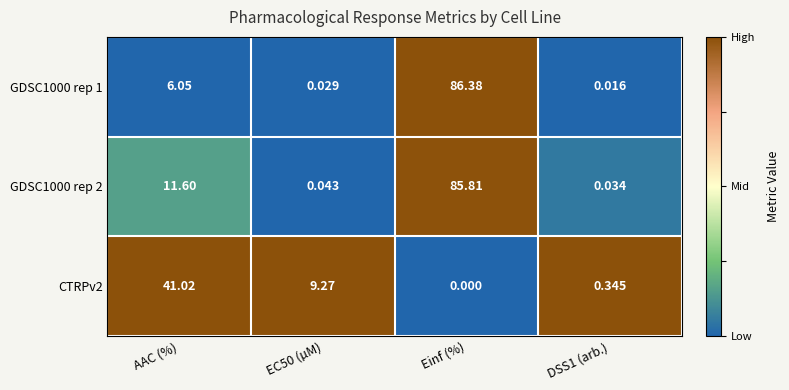

Which series has the widest spread of values?

GDSC1000 rep 1